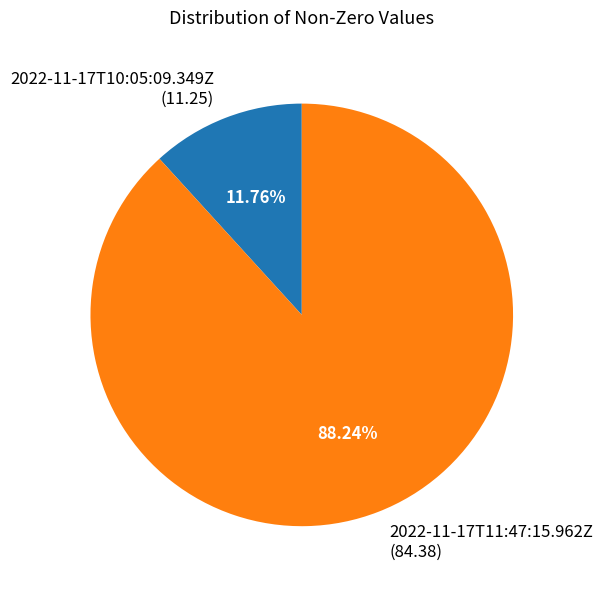

What percentage is the 2022-11-17T11:47:15.962Z slice, to the nearest percent?

88%